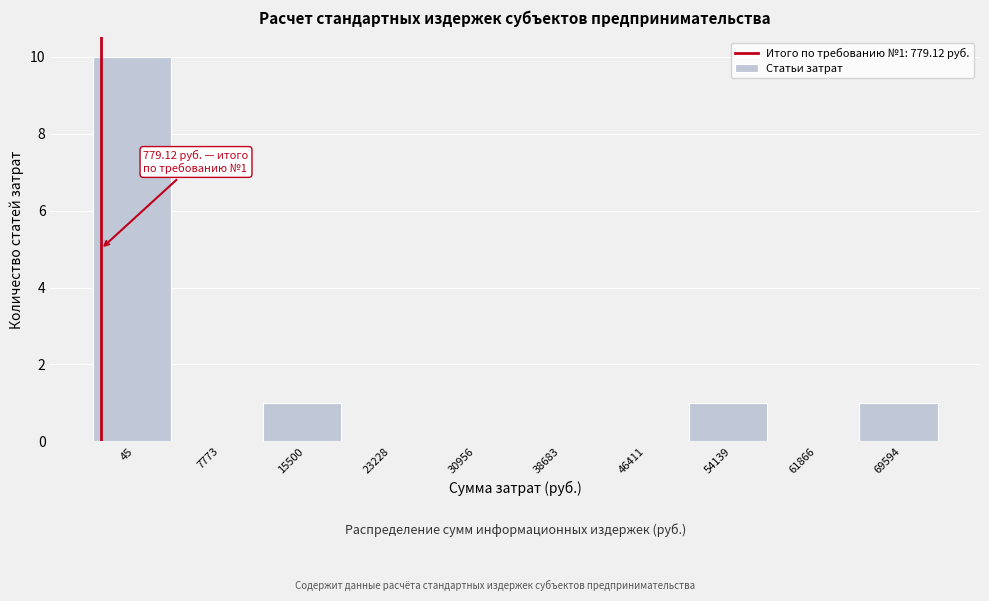

Reading left to right, transcribe all the data shown in this chart.

45=10	7773=0	15500=1	23228=0	30956=0	38683=0	46411=0	54139=1	61866=0	69594=1